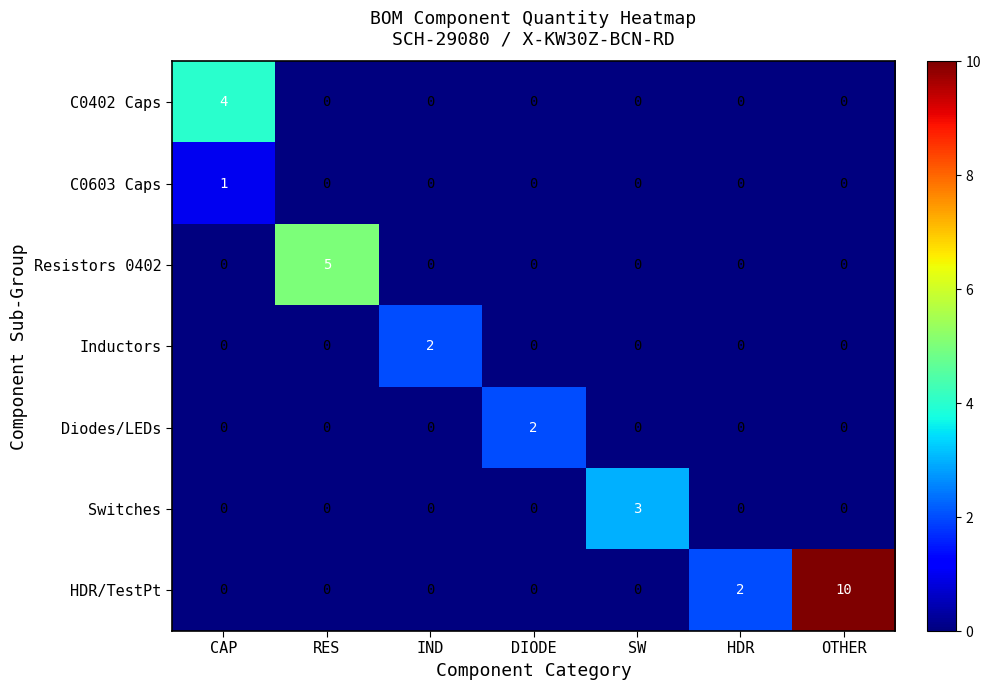

Which series changed the most between RES and DIODE?

Resistors 0402